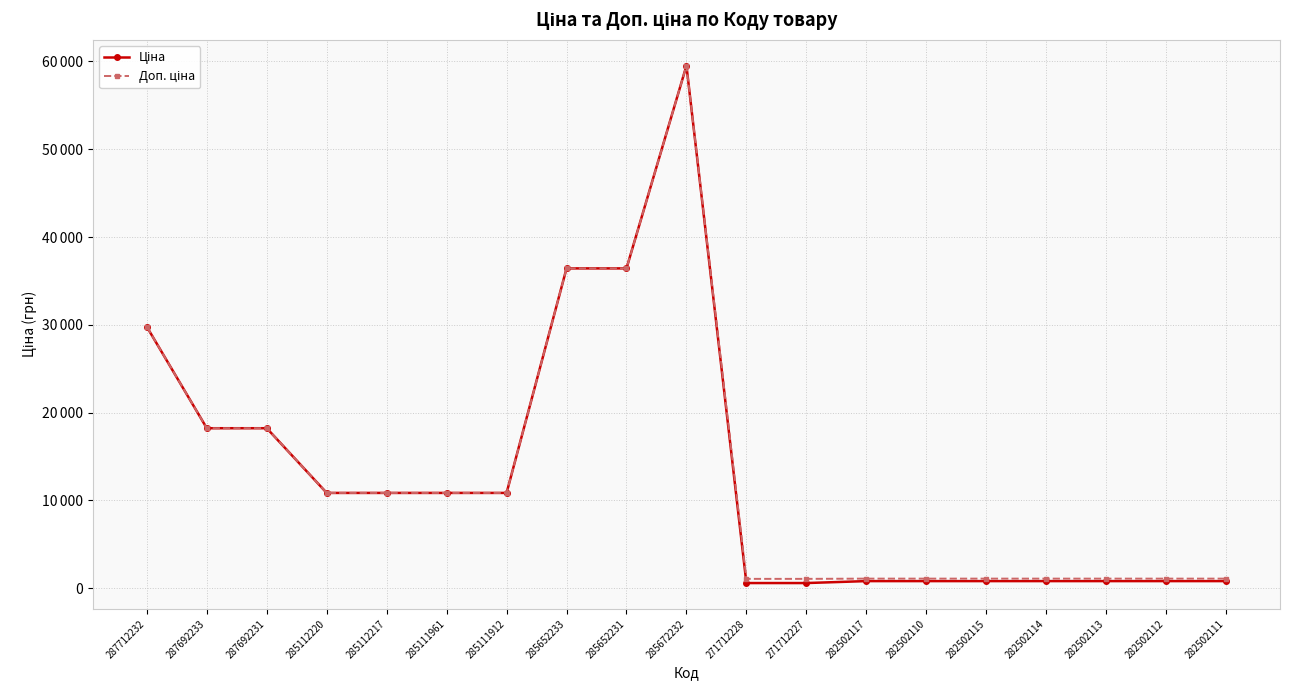

Rank the series by their maximum value, from lowest to highest.

Ціна, Доп. ціна